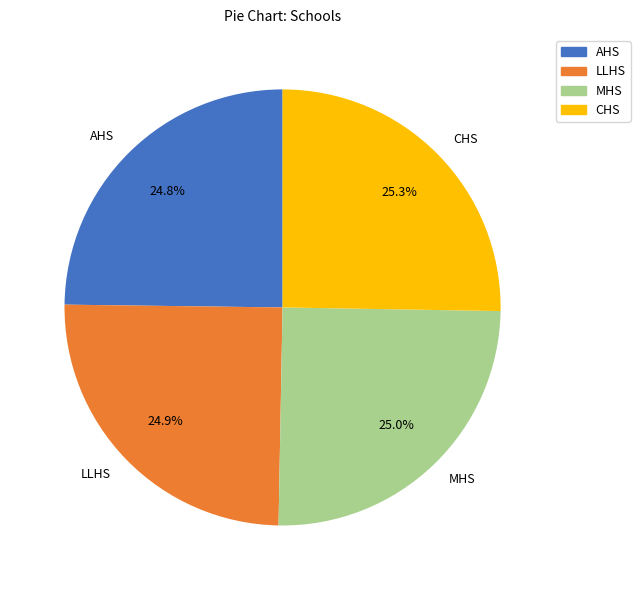

What portion of the pie excludes LLHS?

75.1%